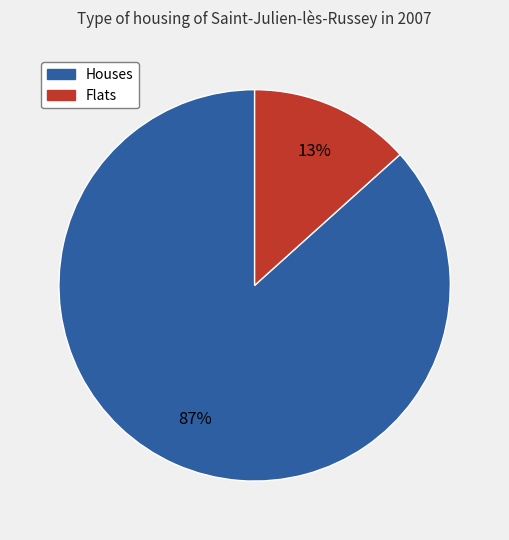

To the nearest percent, what is the average slice percentage?

50%